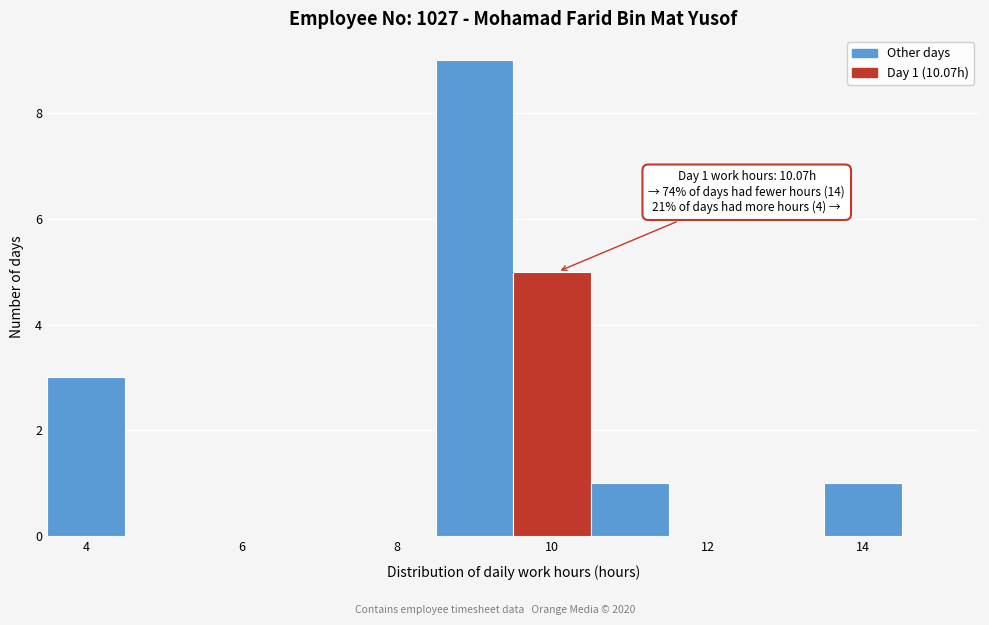

Which range on the x-axis has the tallest bar?

8.5 to 9.5